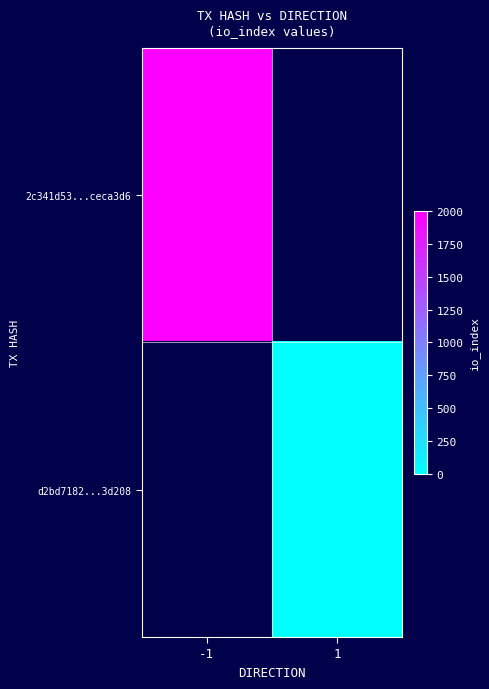

The d2bd7182...3d208 series shows 9.6 at 1. True or false?

False